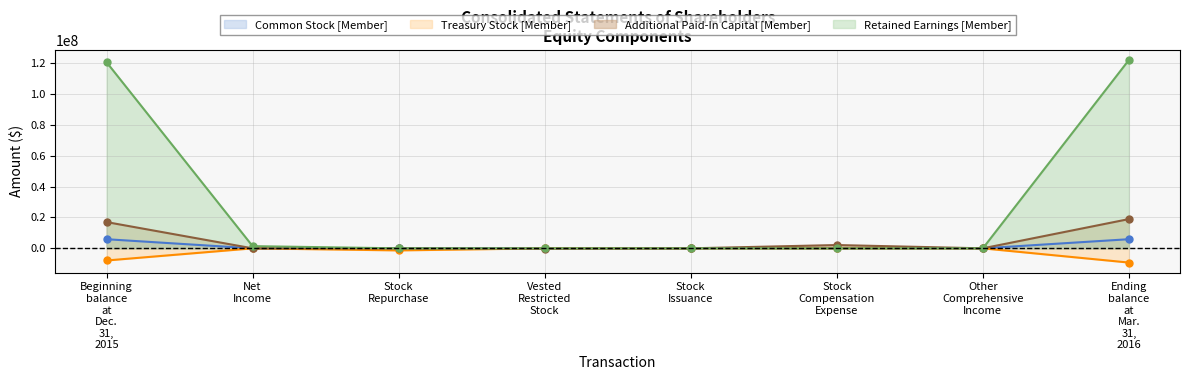

After their last crossing, which series has the higher values: Additional Paid-In Capital [Member] or Common Stock [Member]?

Additional Paid-In Capital [Member]